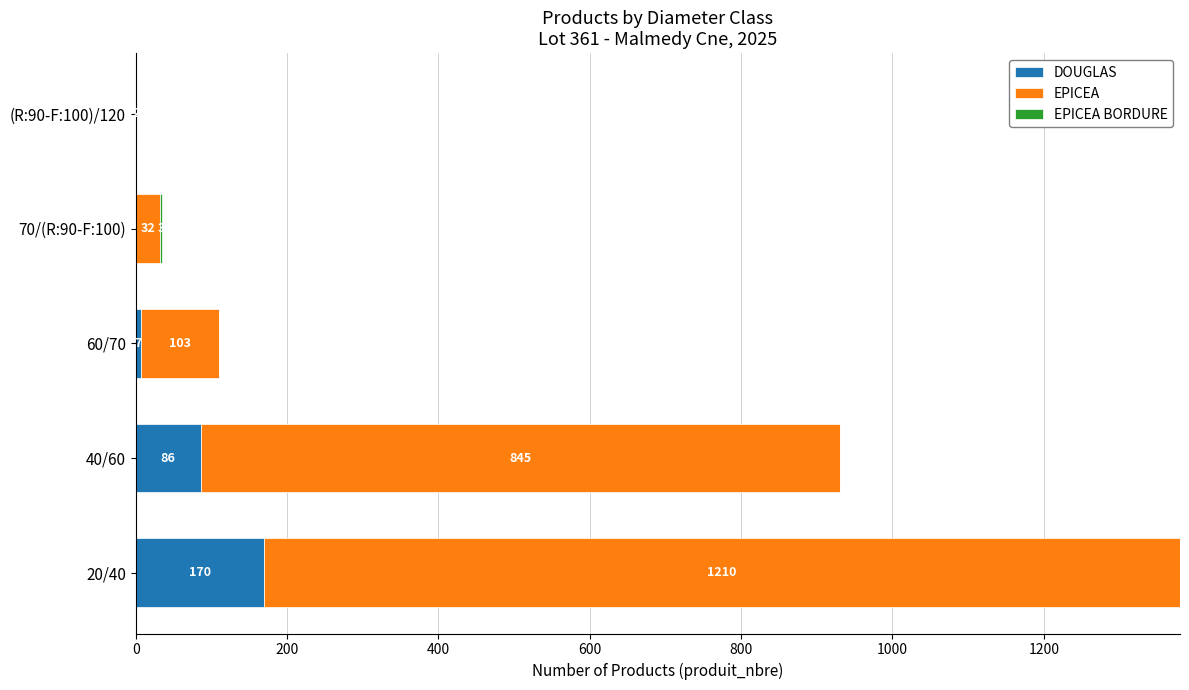

At which category is the sum across all series the highest?

20/40